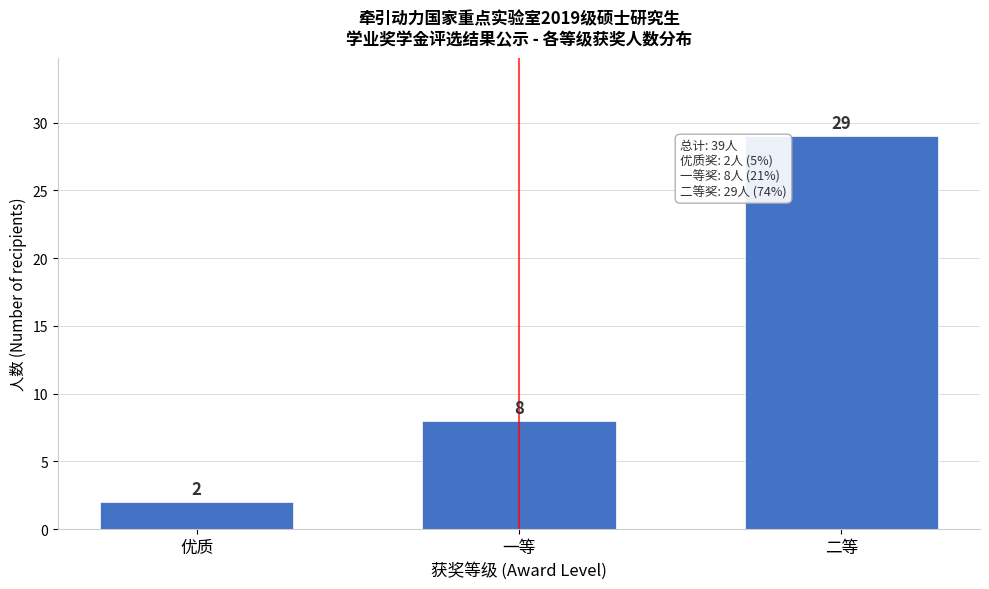

Reading left to right, extract all data points from this chart.

优质=2	一等=8	二等=29